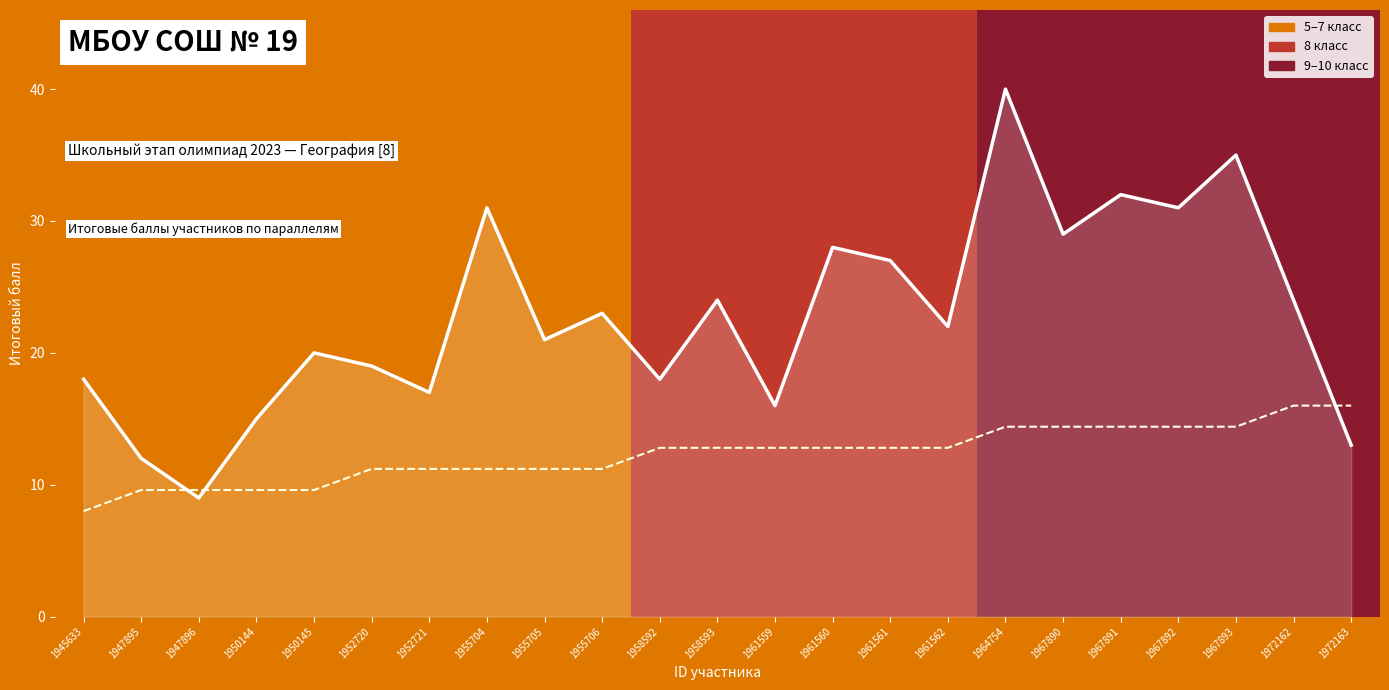

At which category does Итоговый балл reach its first local valley?

1947896